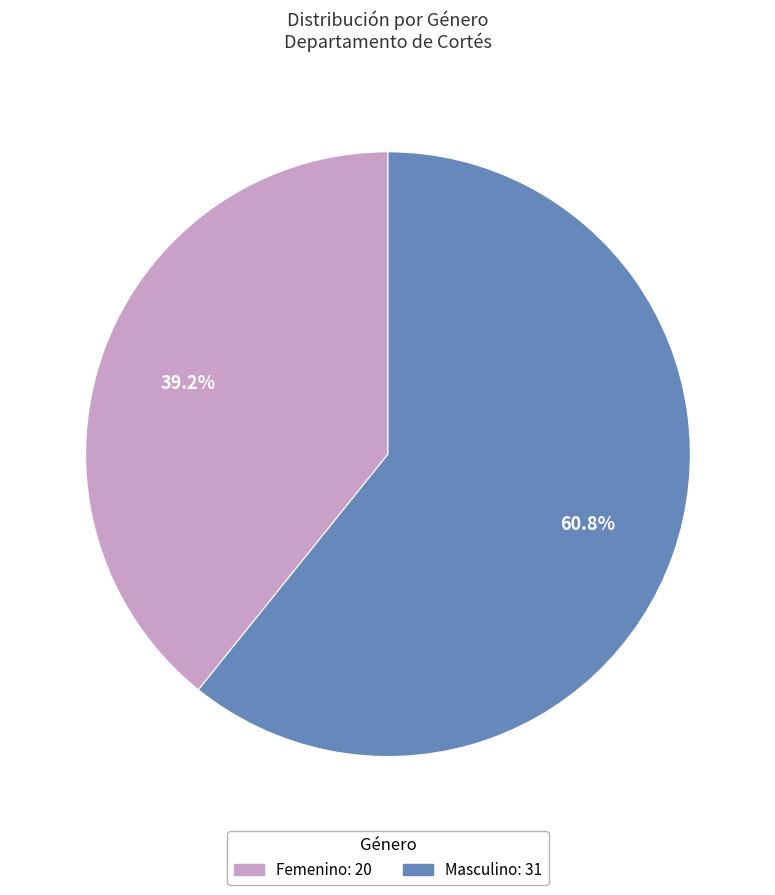

Which has a higher value, Femenino or Masculino?

Masculino